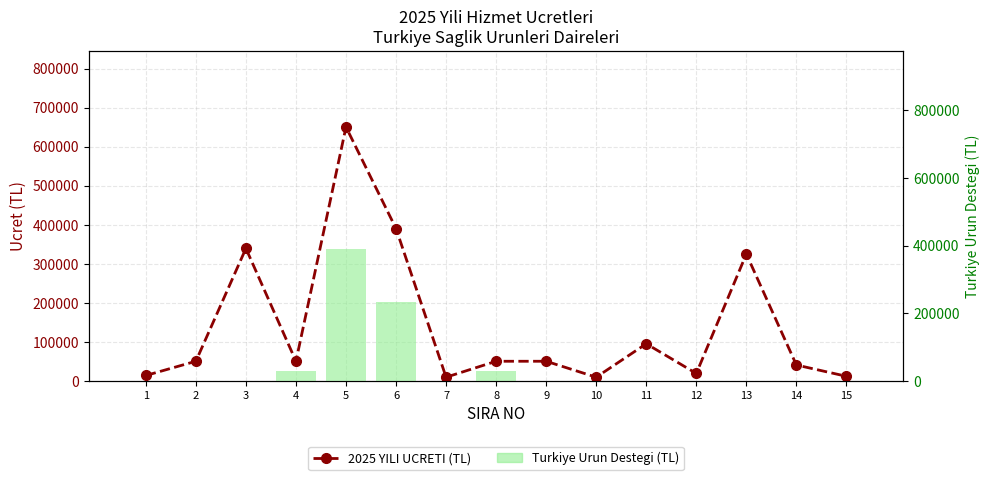

How many positive values does the Turkiye Urun Destegi (TL) series have?

4